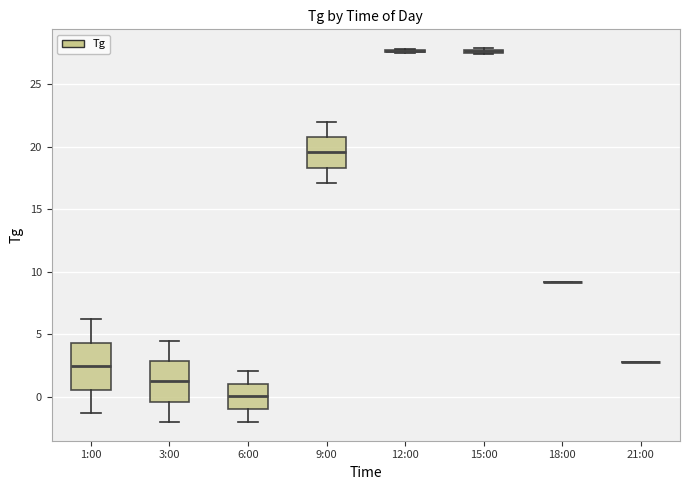

Which box is the tallest, from its lower edge to its upper edge?

1:00